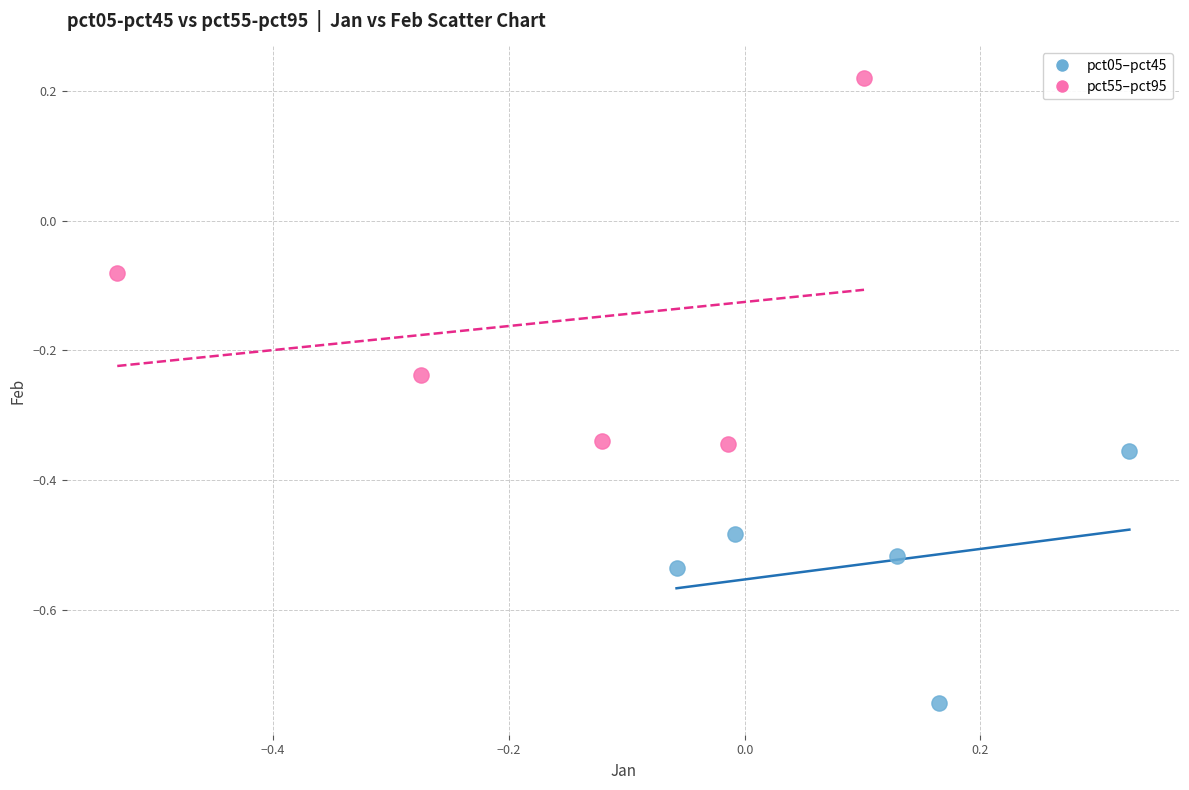

Which series contains the highest Y value?

pct55–pct95